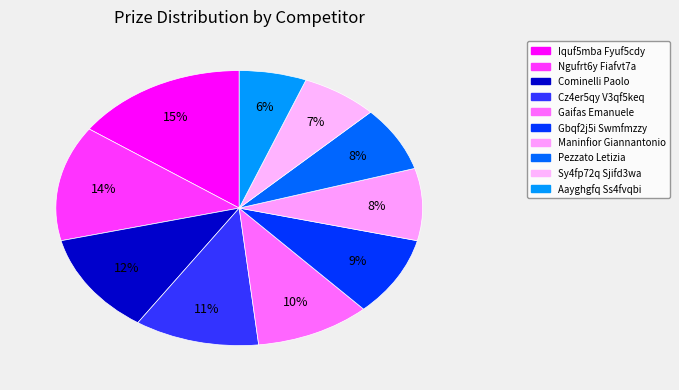

Which category has the smallest portion of the pie?

Aayghgfq Ss4fvqbi